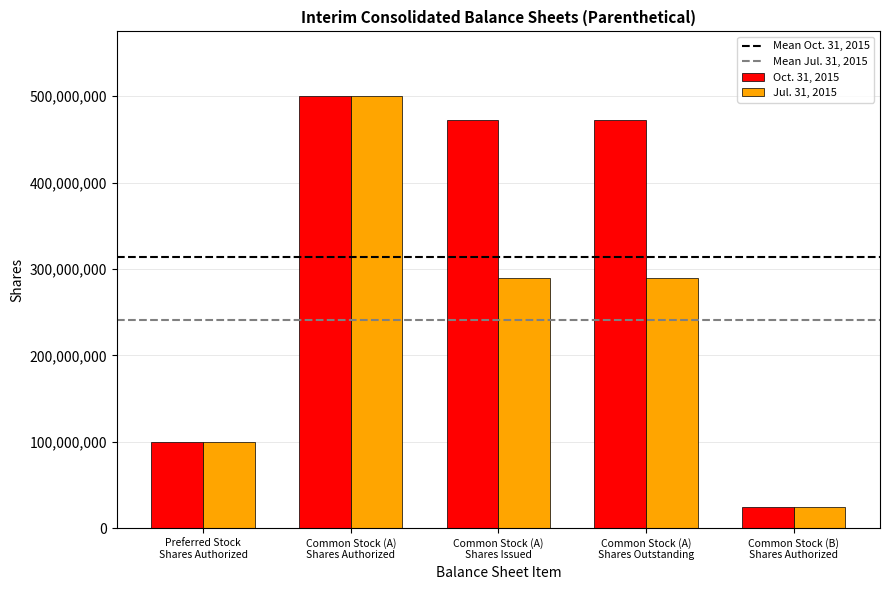

Is the value of Oct. 31, 2015 at Common Stock (A)
Shares Outstanding greater than the value of Jul. 31, 2015 at Common Stock (B)
Shares Authorized?

Yes